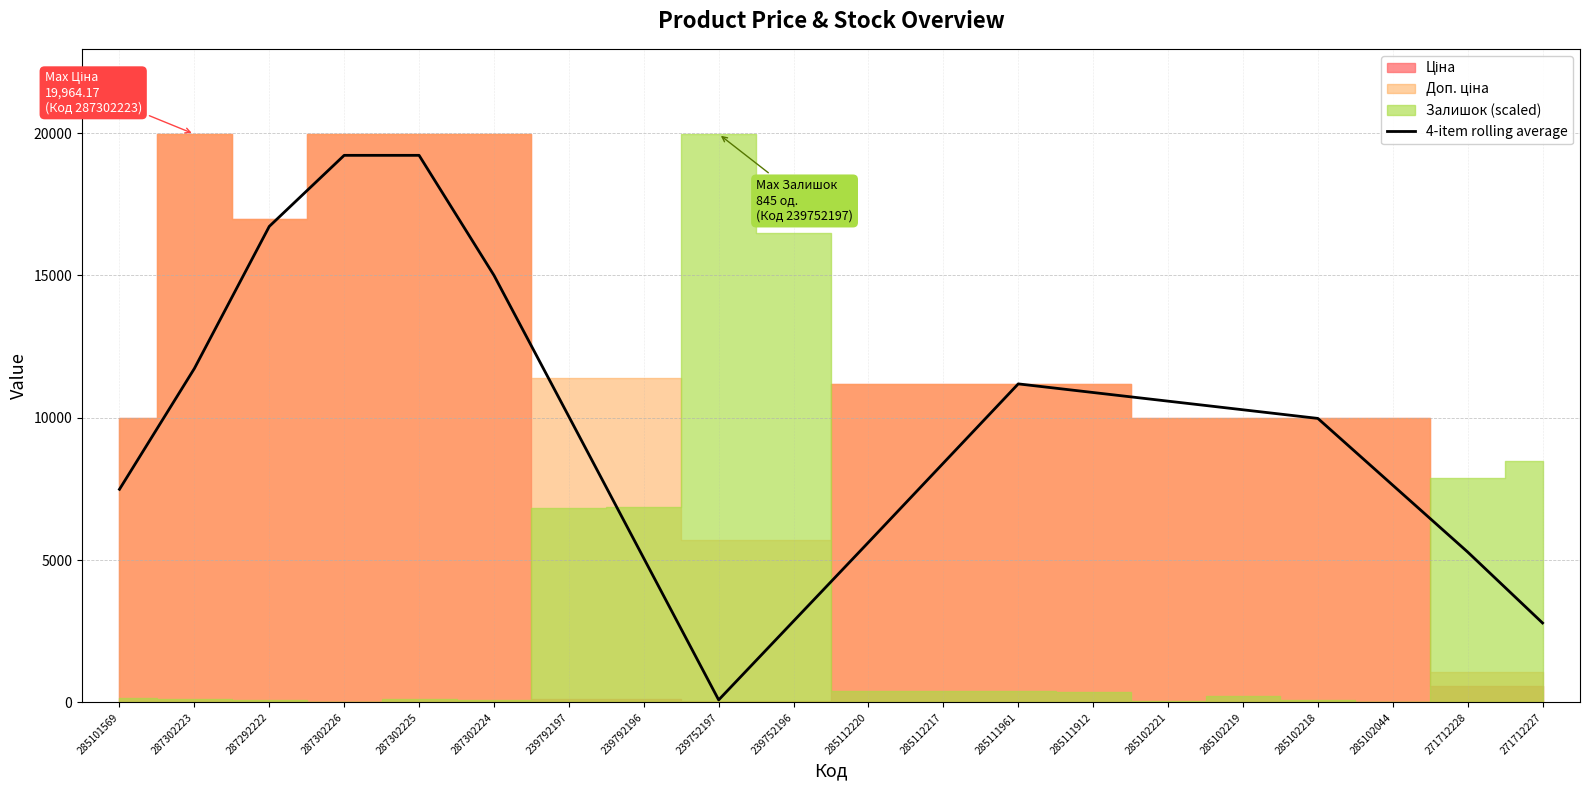

What is the difference between the maximum and minimum values?

19131.6